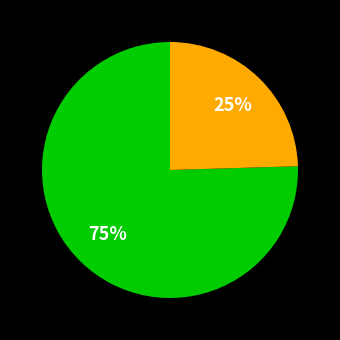

Is there any slice that represents more than half of the pie?

Yes